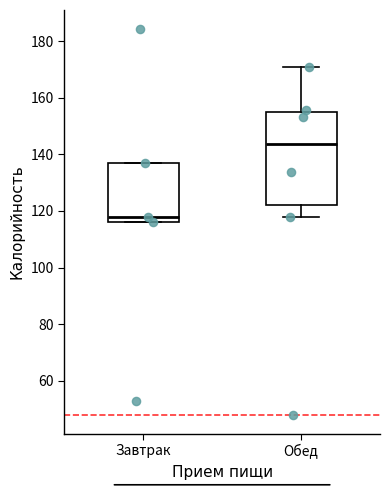

Reading left to right, transcribe this box plot: for each box, give where its median line is, the range the box spans, and where its two whiskers end, as read against the y-axis. The values are not printed on the chart, so give them approximately, as read against the axis.

Завтрак: median 118, box 116 to 138, whiskers 116 to 138
Обед: median 144, box 122 to 156, whiskers 118 to 172